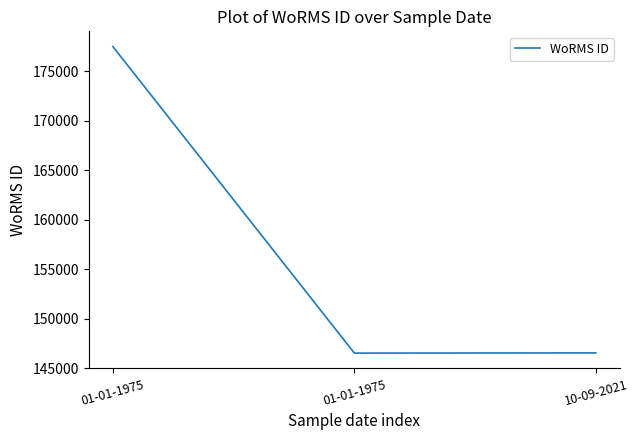

What is the label of the 3rd point from the right?

01-01-1975